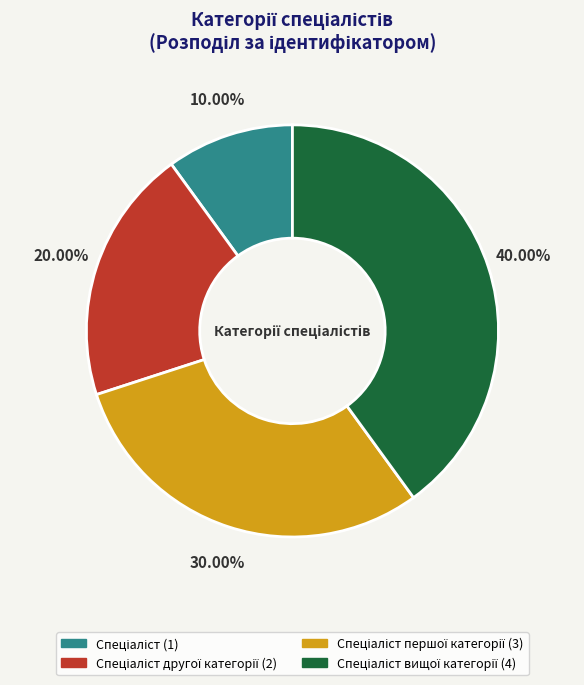

Does any single category account for the majority?

No